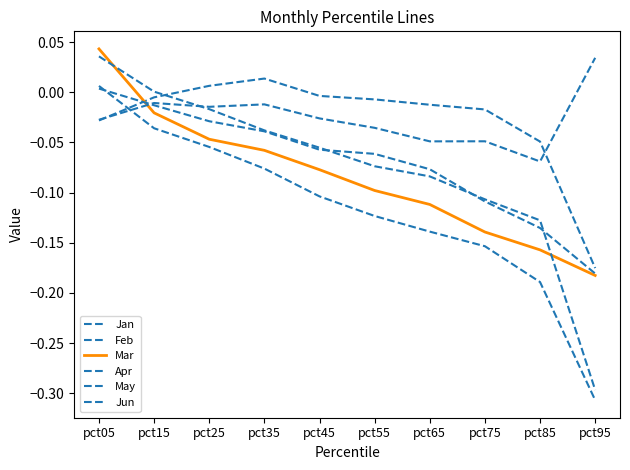

How many categories are shown in the chart?

10